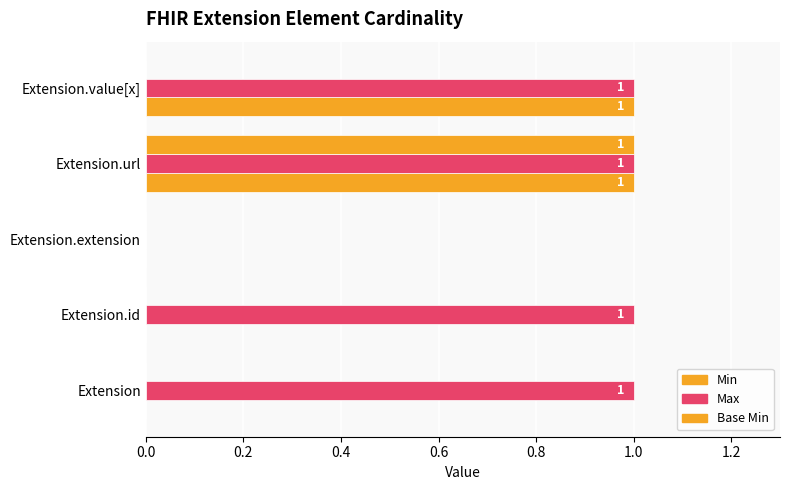

How many series are shown in this chart?

3